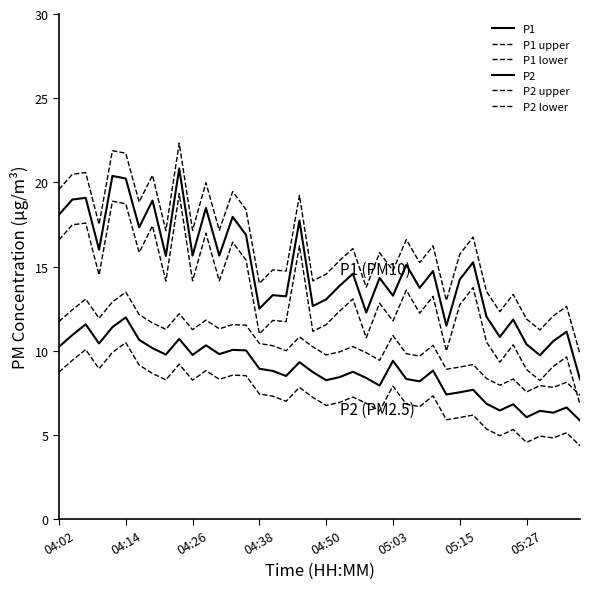

How many lines are shown in the chart?

6